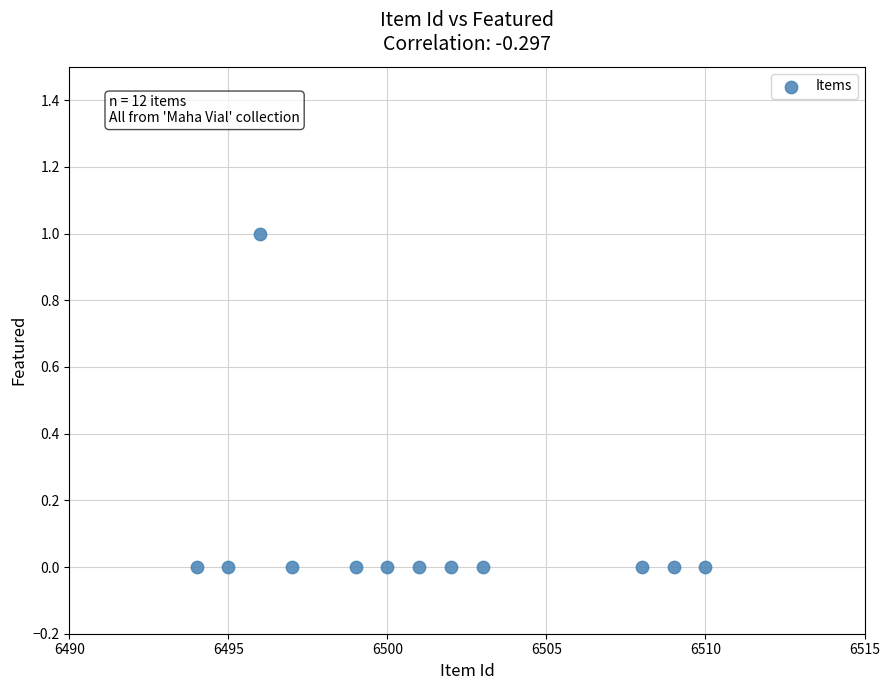

What is the range of X values (max minus min)?

16